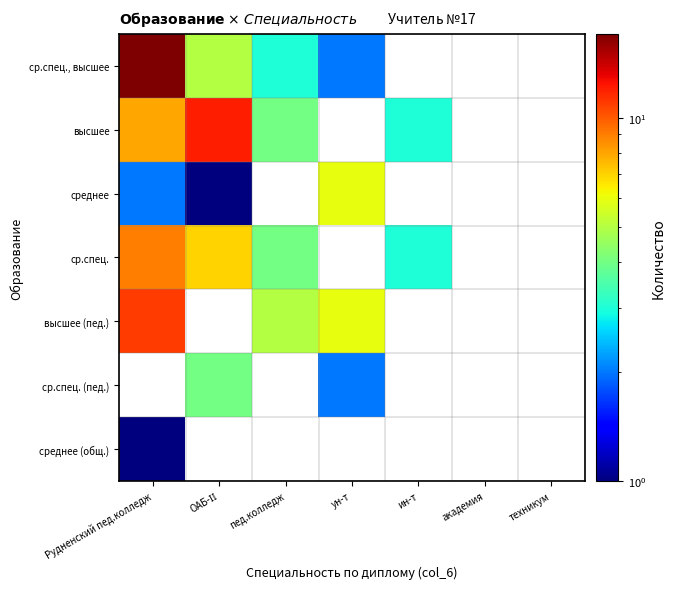

At which category does the chart reach its minimum across all series?

ин-т